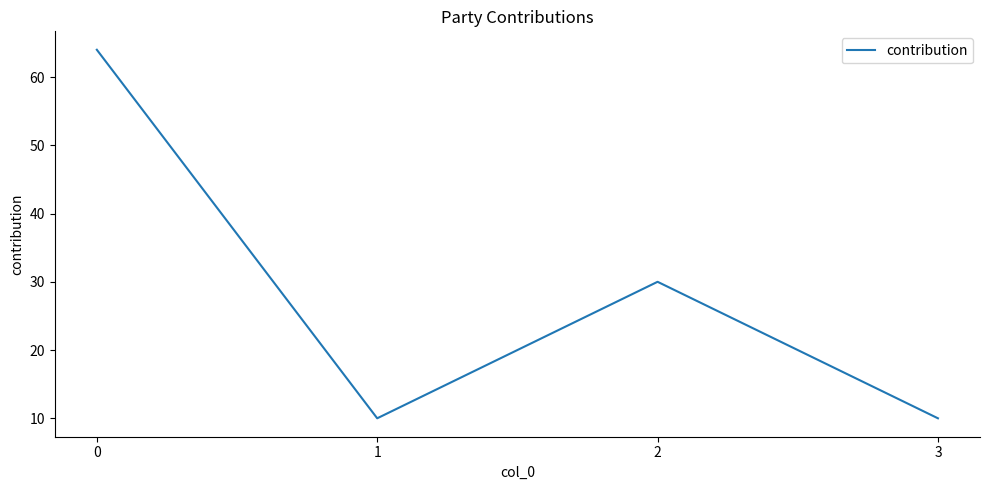

At which category does the data reach its first local peak?

2